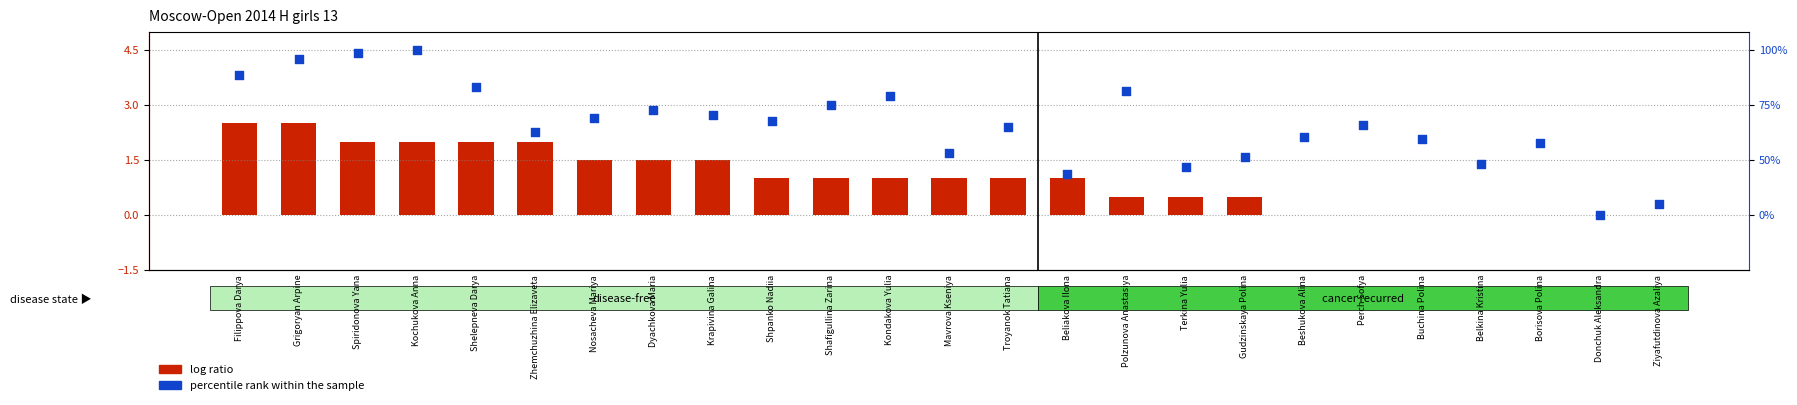

Which series has the largest total across all categories?

percentile rank within the sample